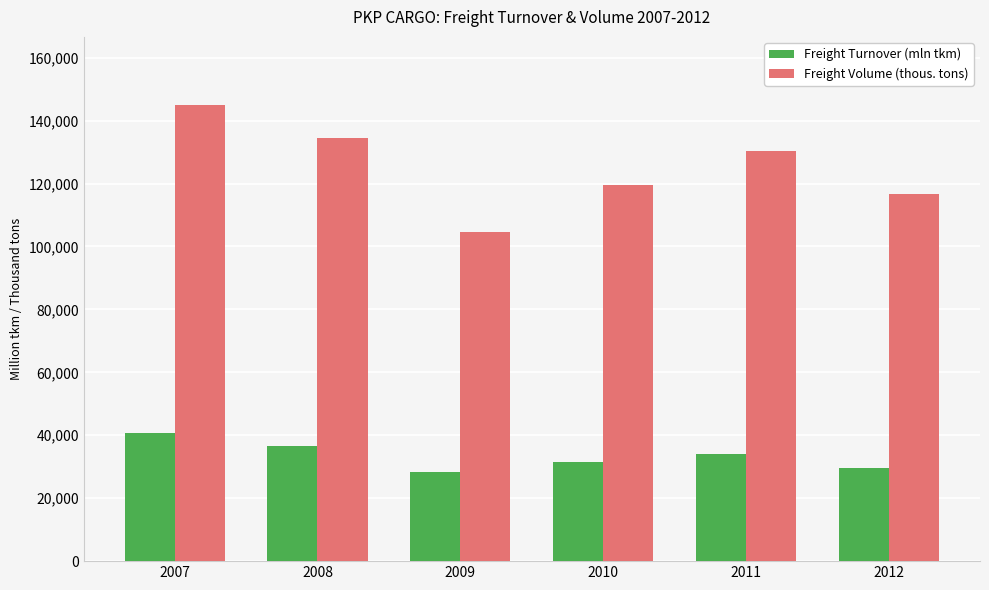

How many bars are there in total?

12